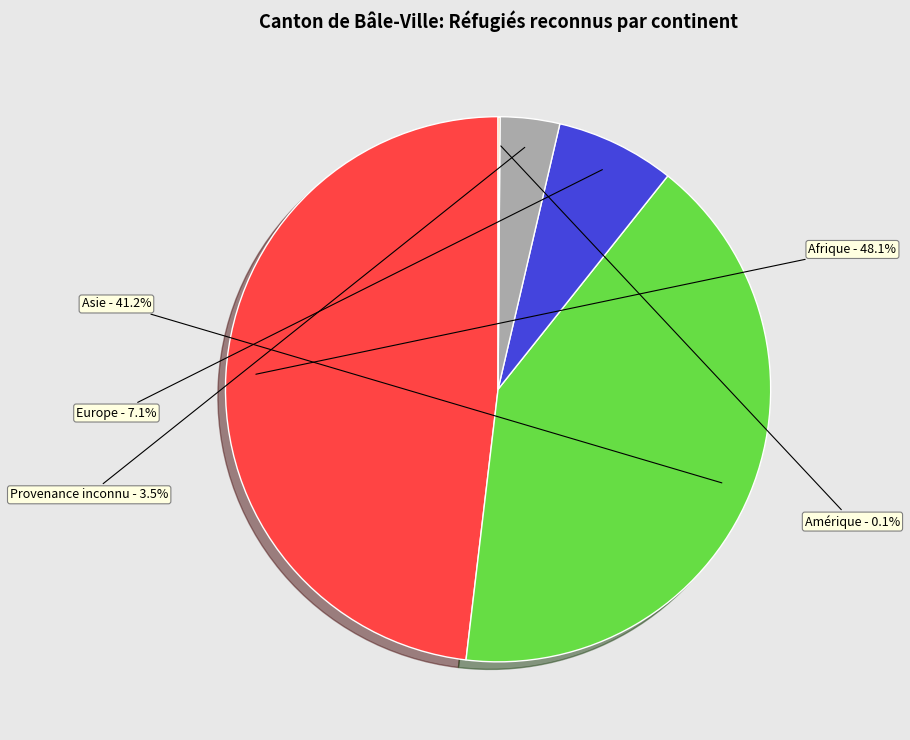

What portion of the pie excludes Afrique?

51.9%